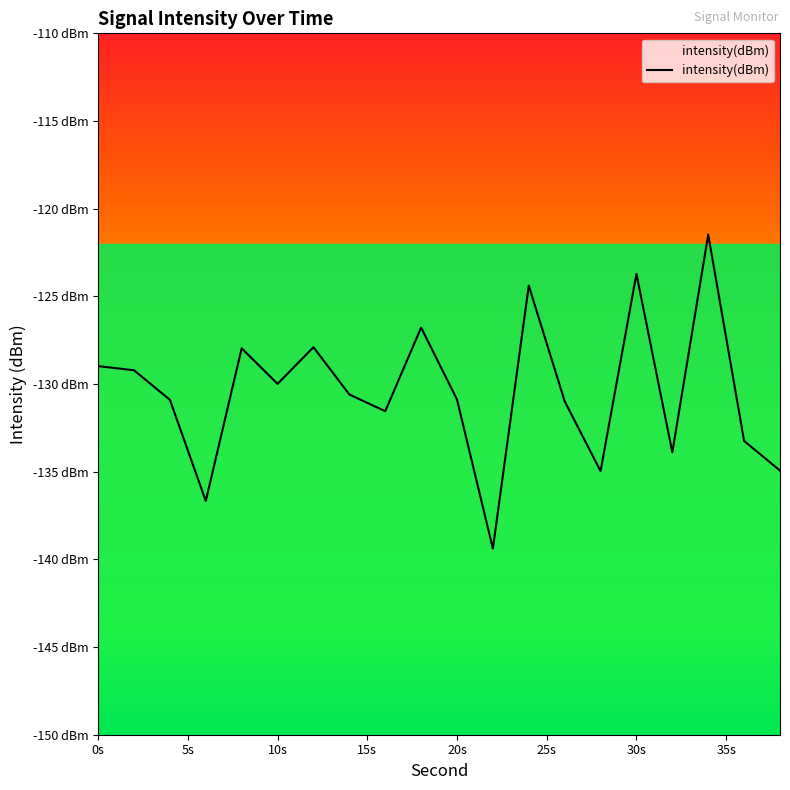

Does the chart display data point markers on the line(s)?

No